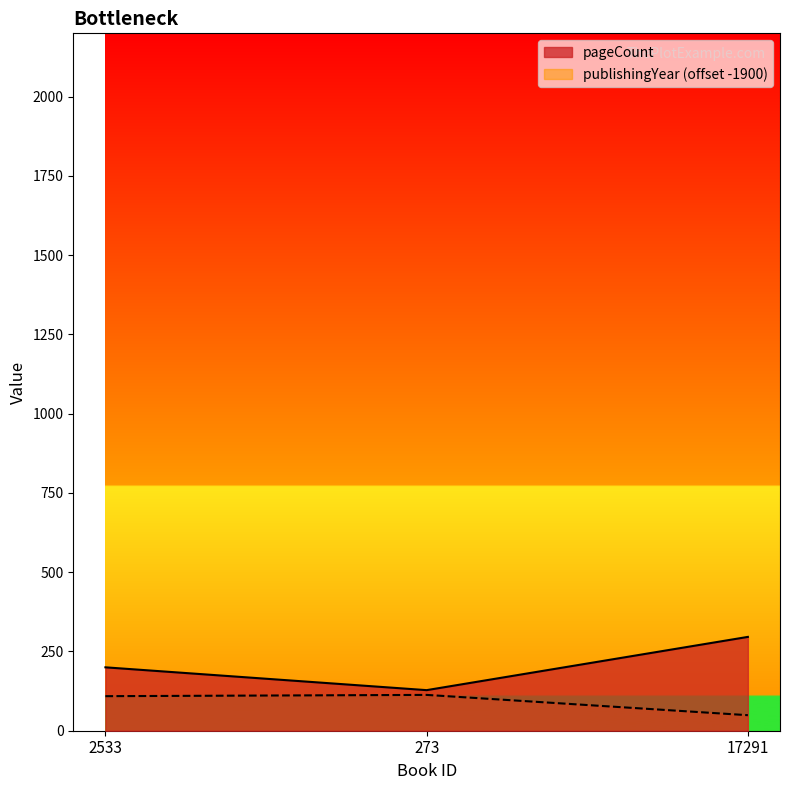

Reading left to right, what are all the values shown in this chart?

pageCount: 200	128	296
publishingYear: 109	113	49